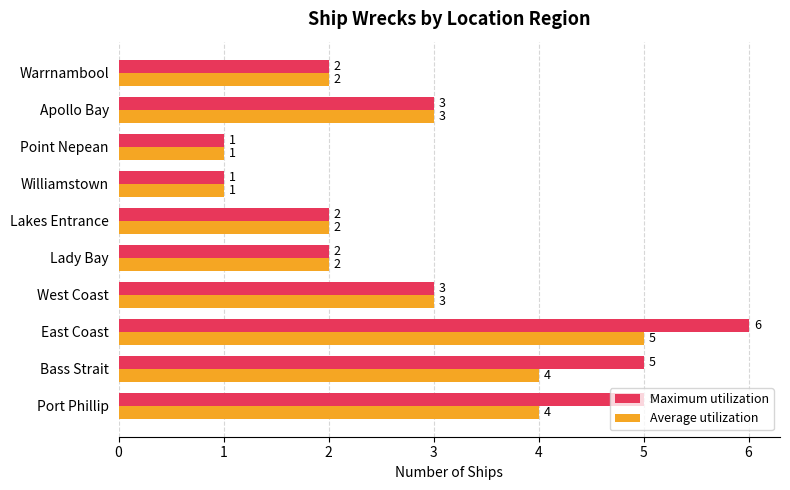

Which series has the widest spread of values?

Maximum utilization